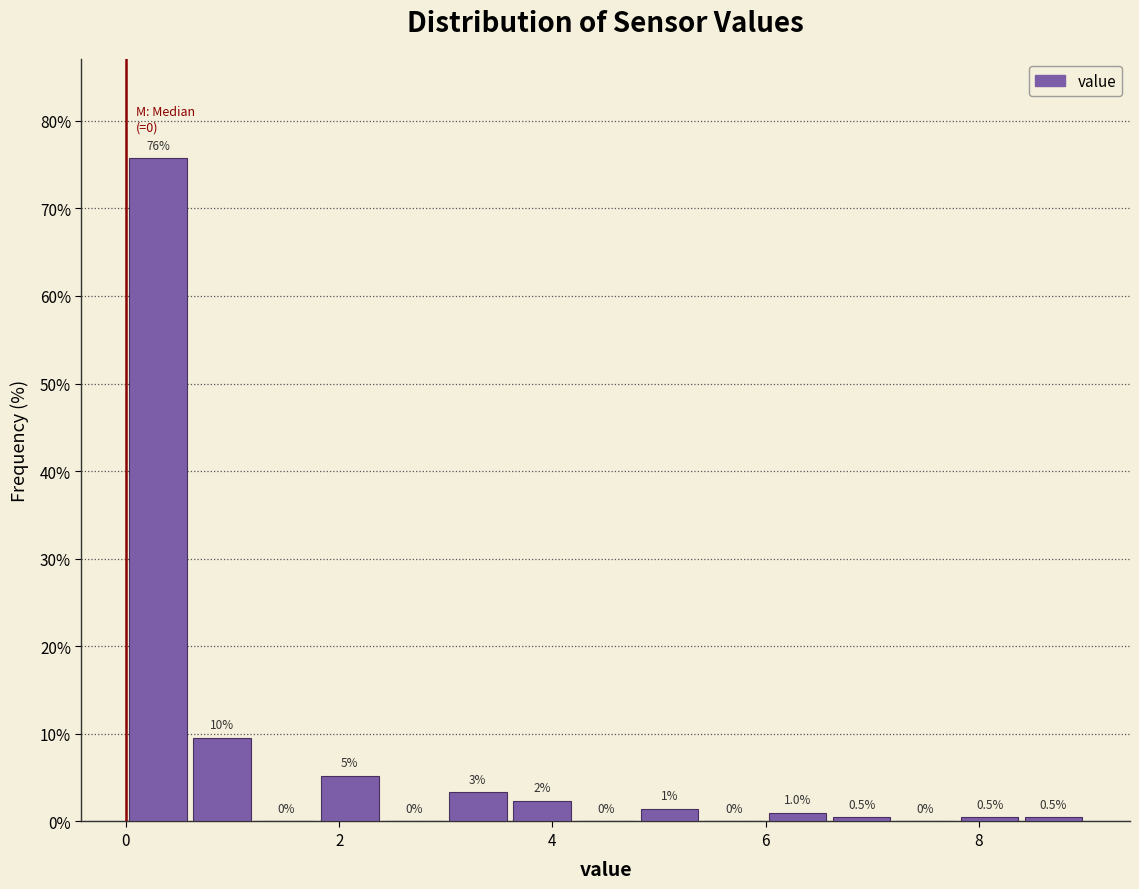

Read against the x-axis, roughly where is the centre of the tallest bar?

0.4